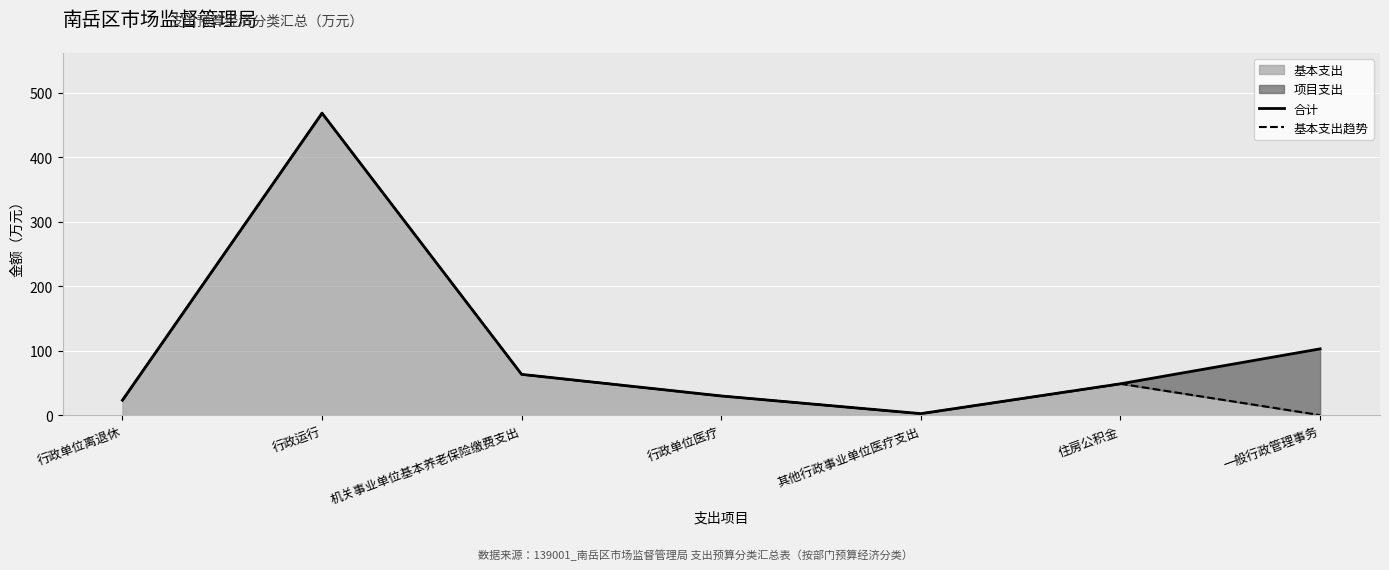

What is the label of the 4th point from the left?

行政单位医疗